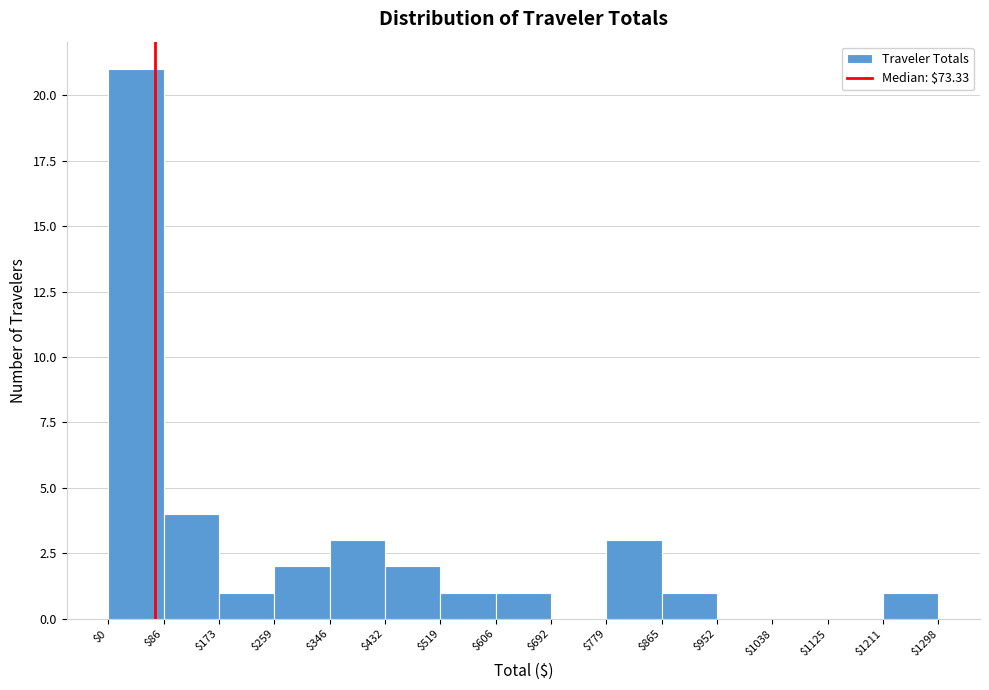

Reading left to right, transcribe this chart: for each bar, give the range it covers on the x-axis and its height. The values are not printed on the chart, so give them approximately, as read against the axis.

$0 to $86: 21
$86 to $173: 4
$173 to $259: 1
$259 to $346: 2
$346 to $432: 3
$432 to $519: 2
$519 to $606: 1
$606 to $692: 1
$692 to $779: 0
$779 to $865: 3
$865 to $952: 1
$952 to $1038: 0
$1038 to $1125: 0
$1125 to $1211: 0
$1211 to $1298: 1